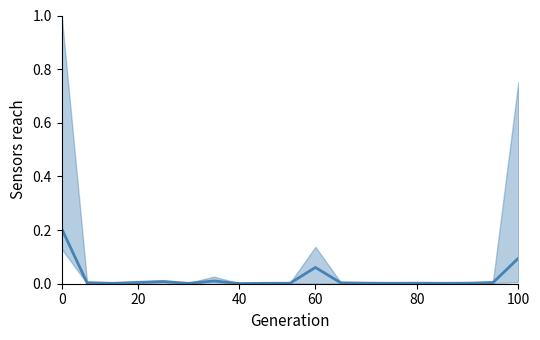

True or false: the data shows 0.0 at 11.

False